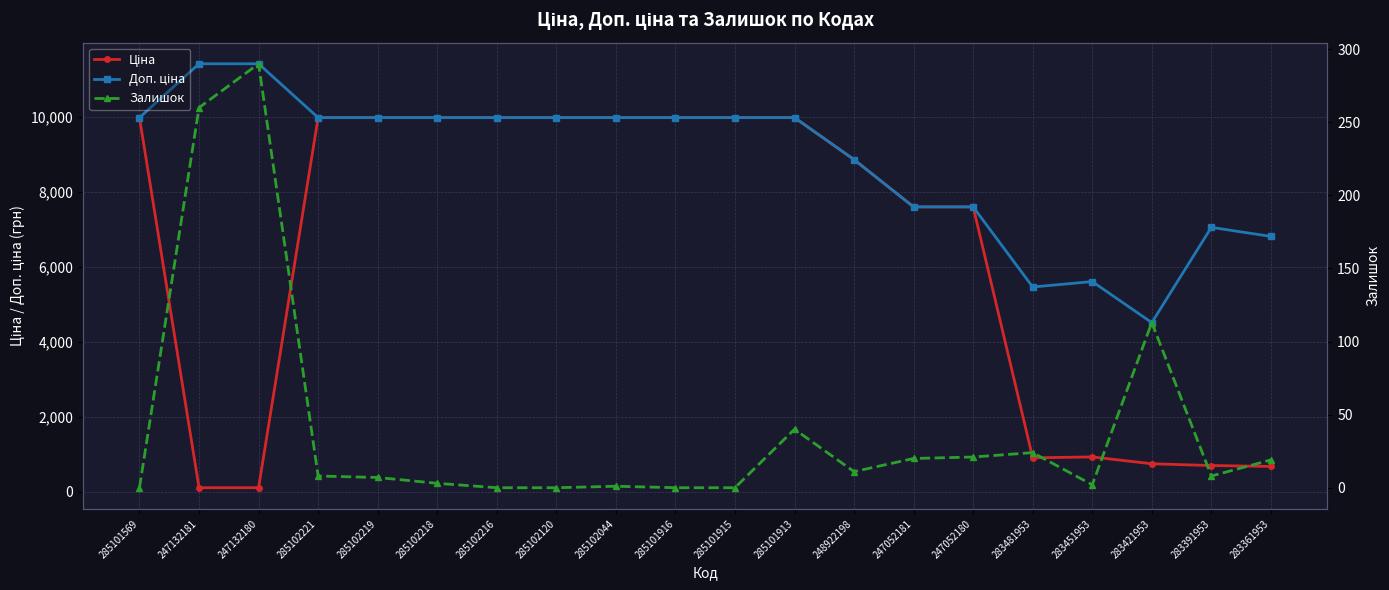

How many interior local valleys does the Залишок series have?

3